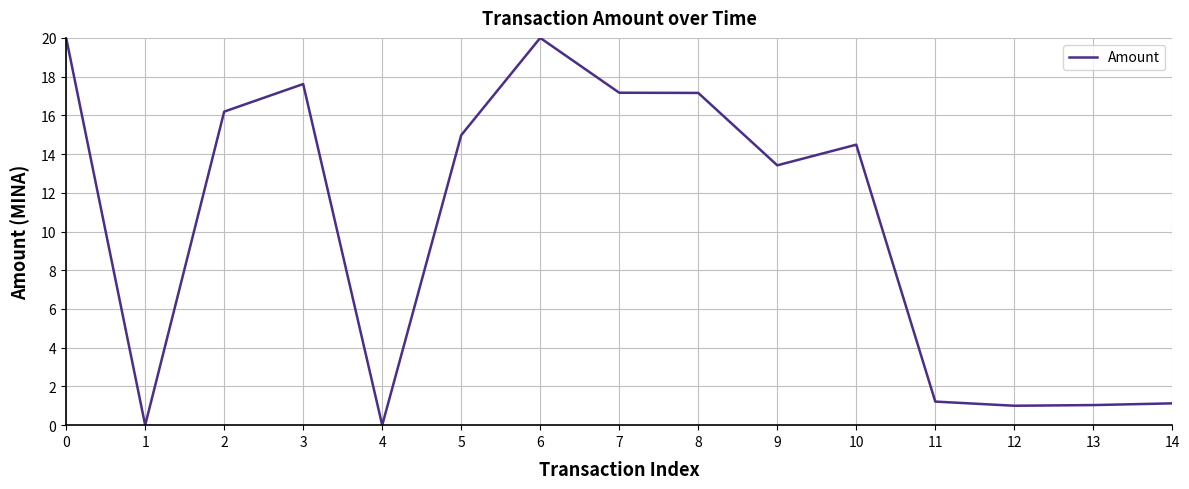

Does the chart display data point markers on the line(s)?

No